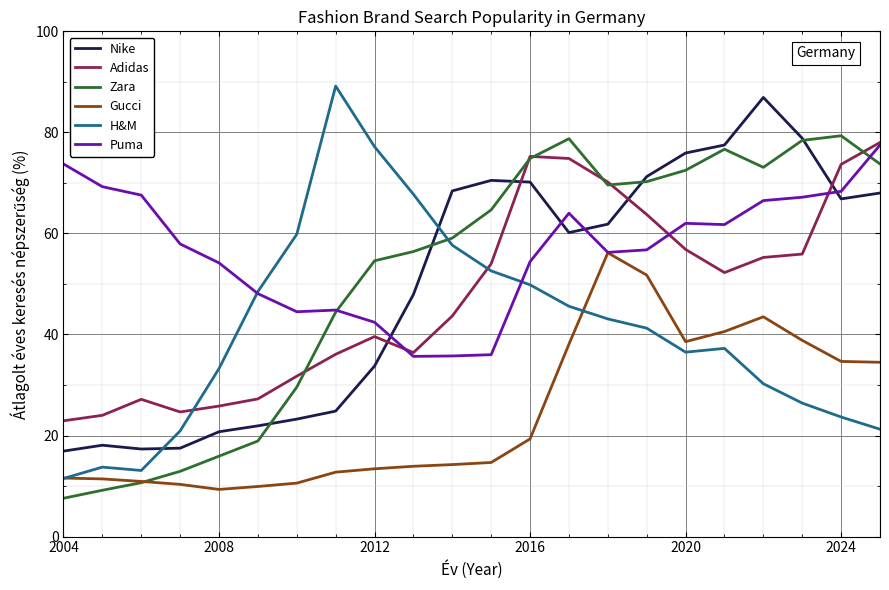

Which series has the largest range (max minus min)?

H&M